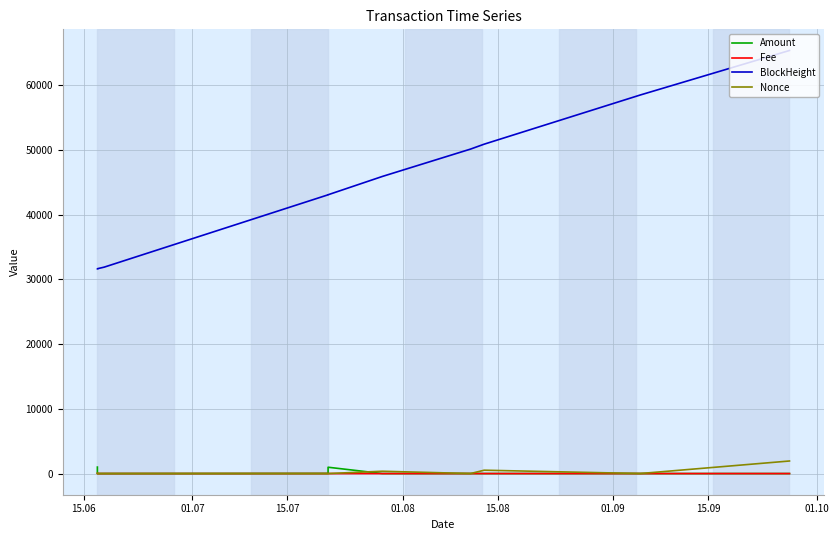

True or false: BlockHeight and Amount cross at least once.

False